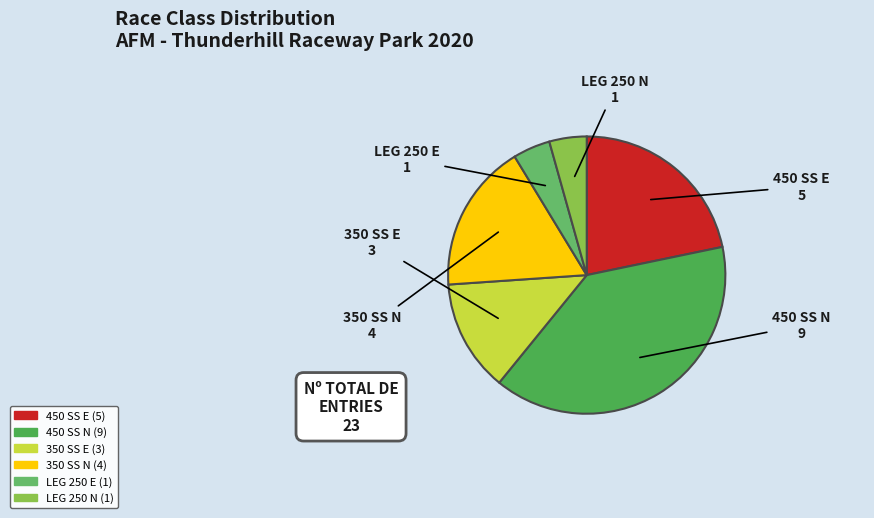

True or false: 350 SS E accounts for 20% of the total.

False